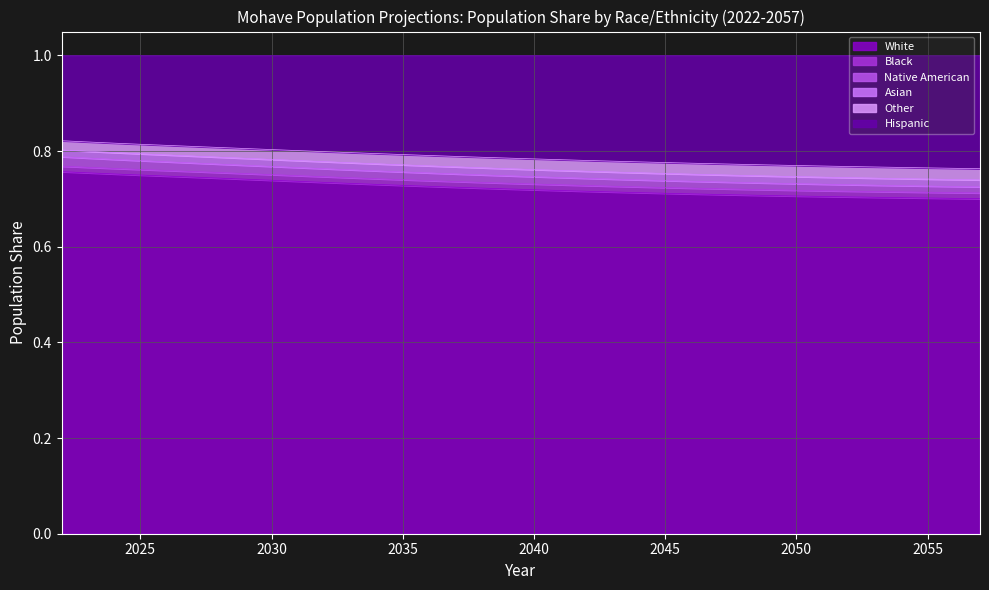

How many data points does each series have?

36